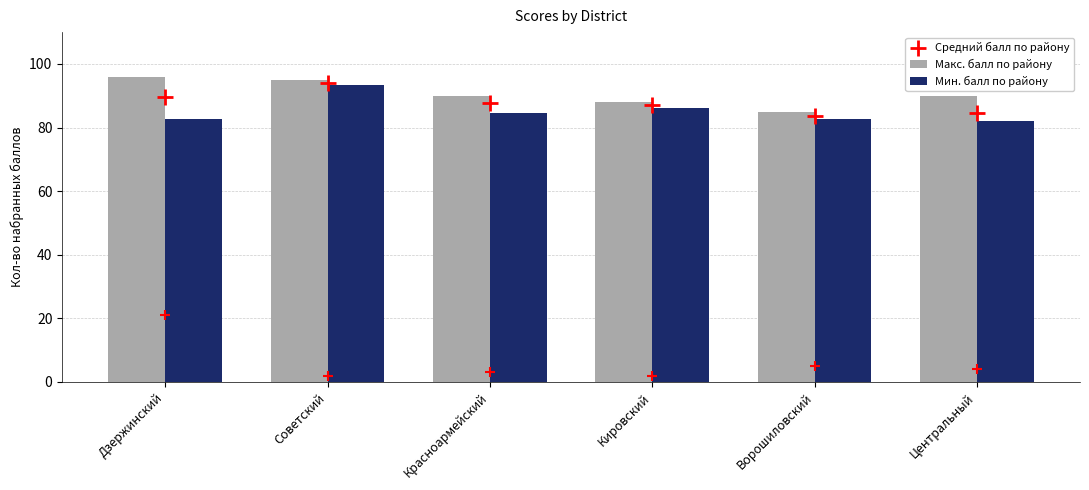

What is the total value across all series at Центральный?

256.5